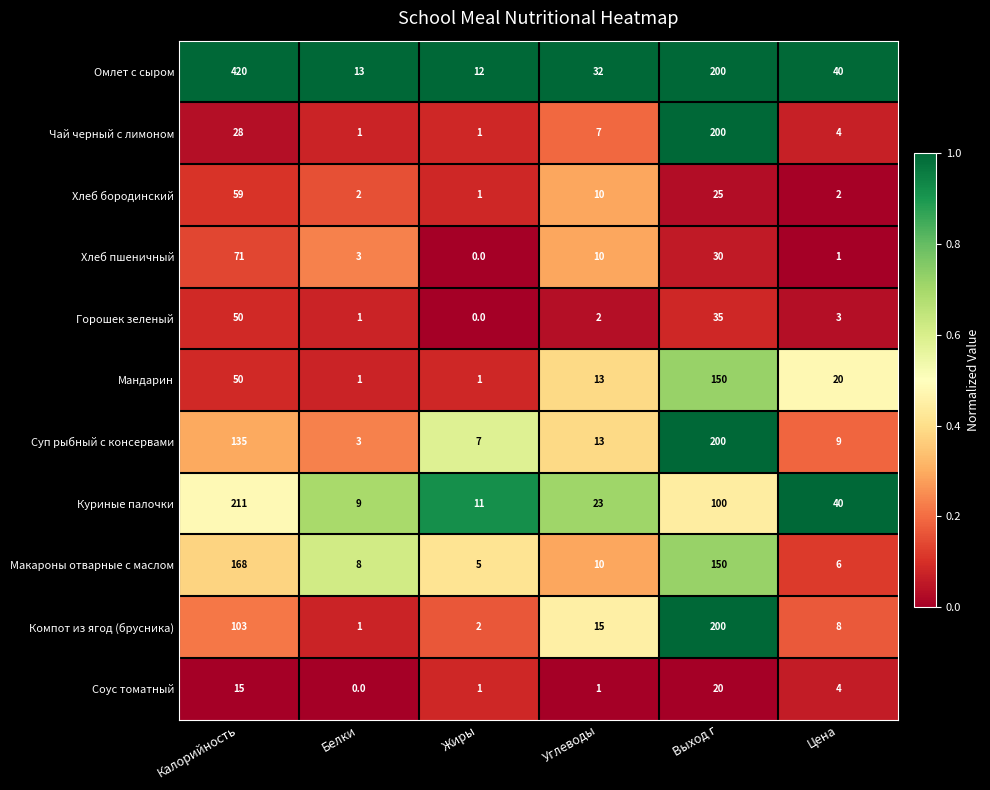

Which category has the highest value across all series?

Калорийность